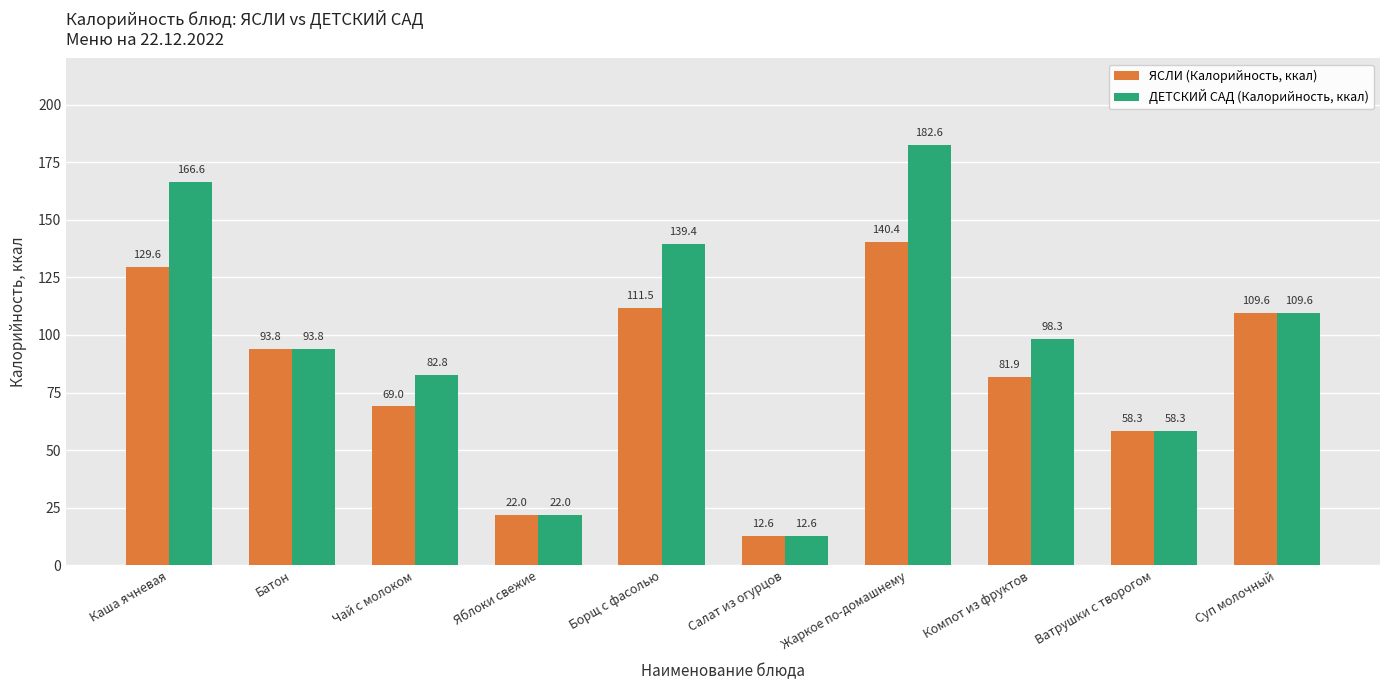

What is the maximum value shown in the chart?

182.6